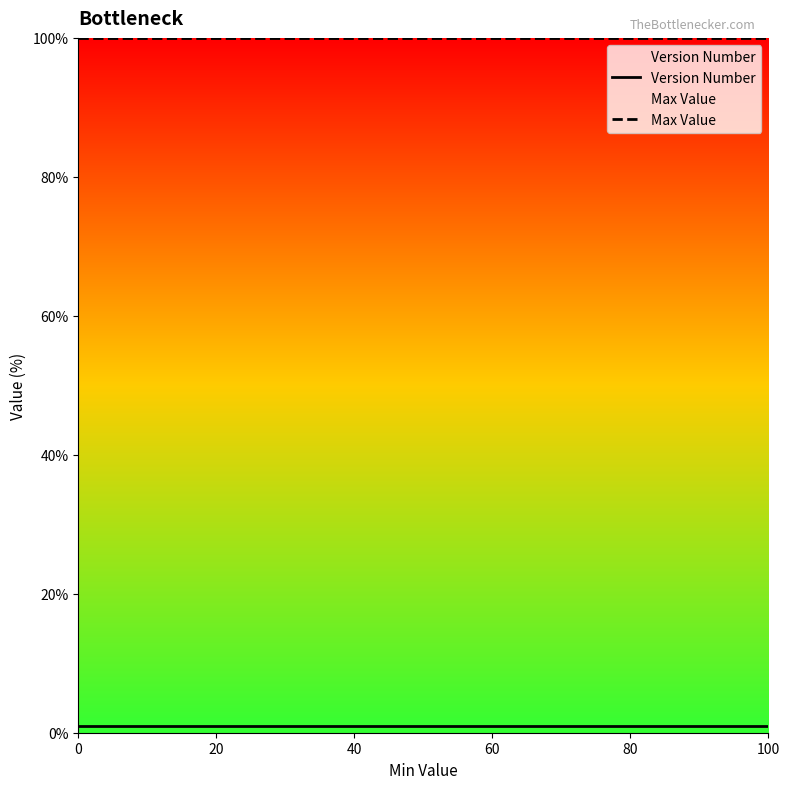

How many lines are shown in the chart?

2